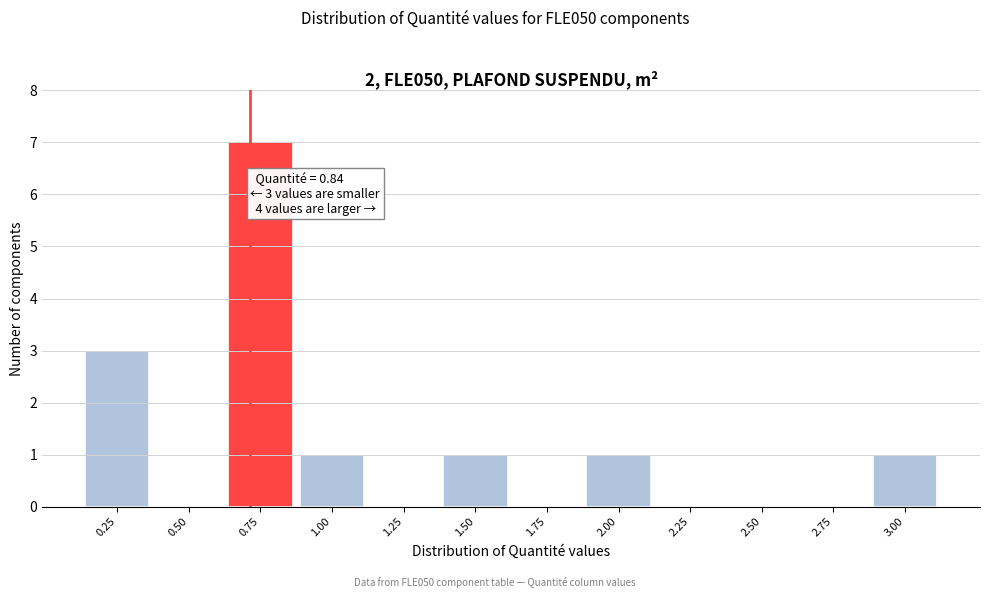

Reading left to right, what are all the values shown in this chart?

0.25=3	0.50=0	0.75=7	1.00=1	1.25=0	1.50=1	1.75=0	2.00=1	2.25=0	2.50=0	2.75=0	3.00=1